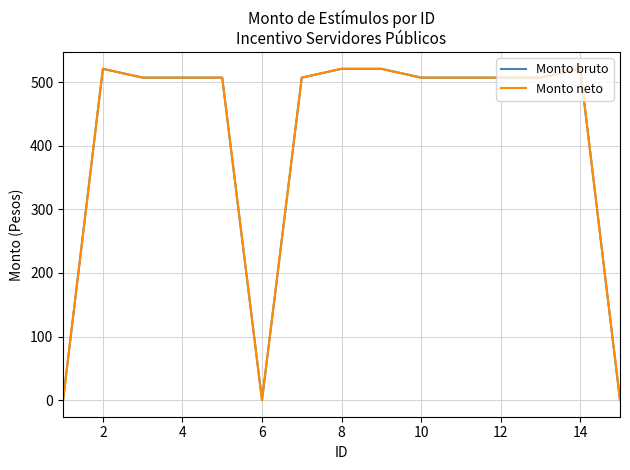

How many lines are shown in the chart?

2